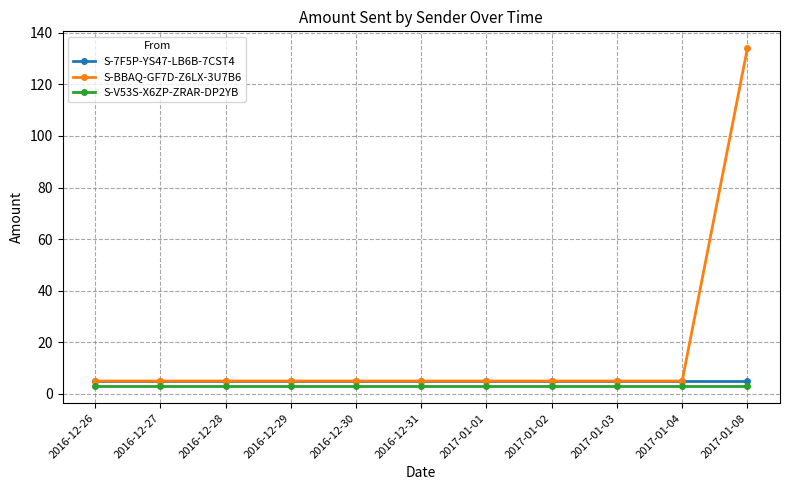

Which series has the largest total across all categories?

S-BBAQ-GF7D-Z6LX-3U7B6